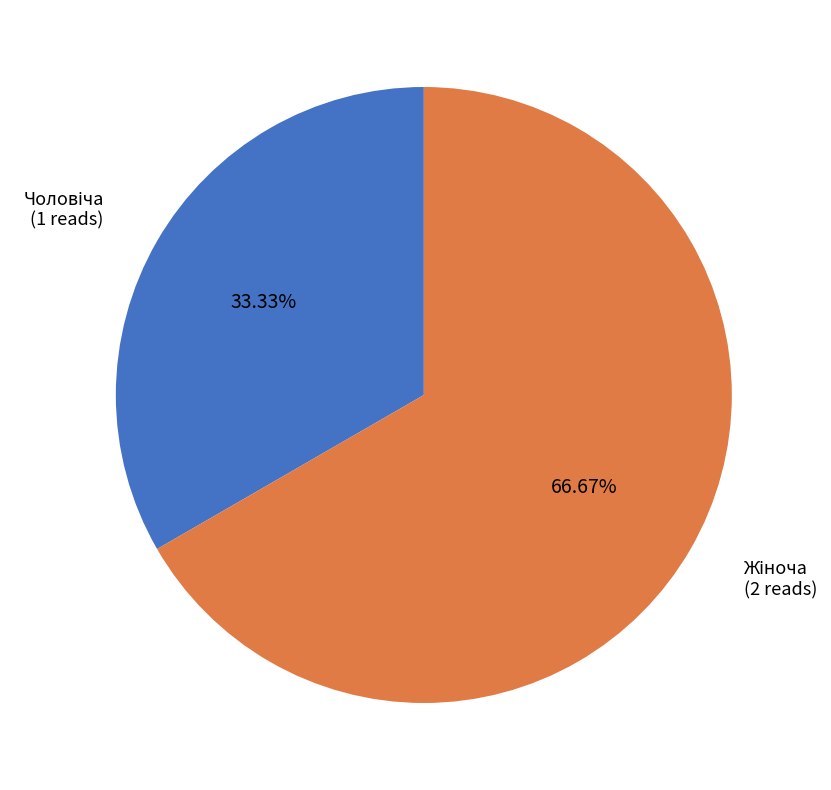

The Чоловіча slice represents 33% of the pie. True or false?

True